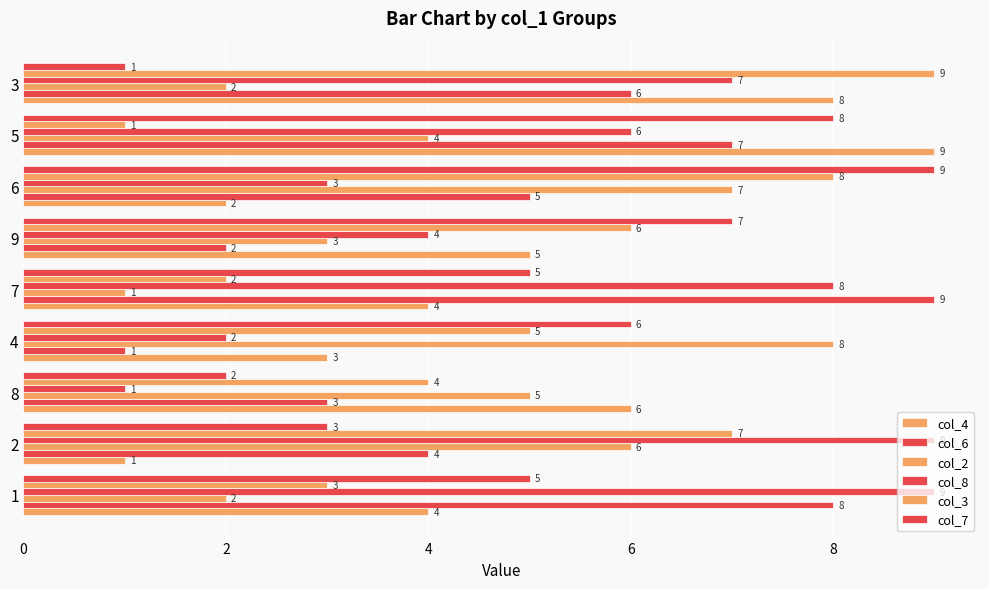

List the series in order of their peak value, highest first.

col_4, col_6, col_8, col_3, col_7, col_2